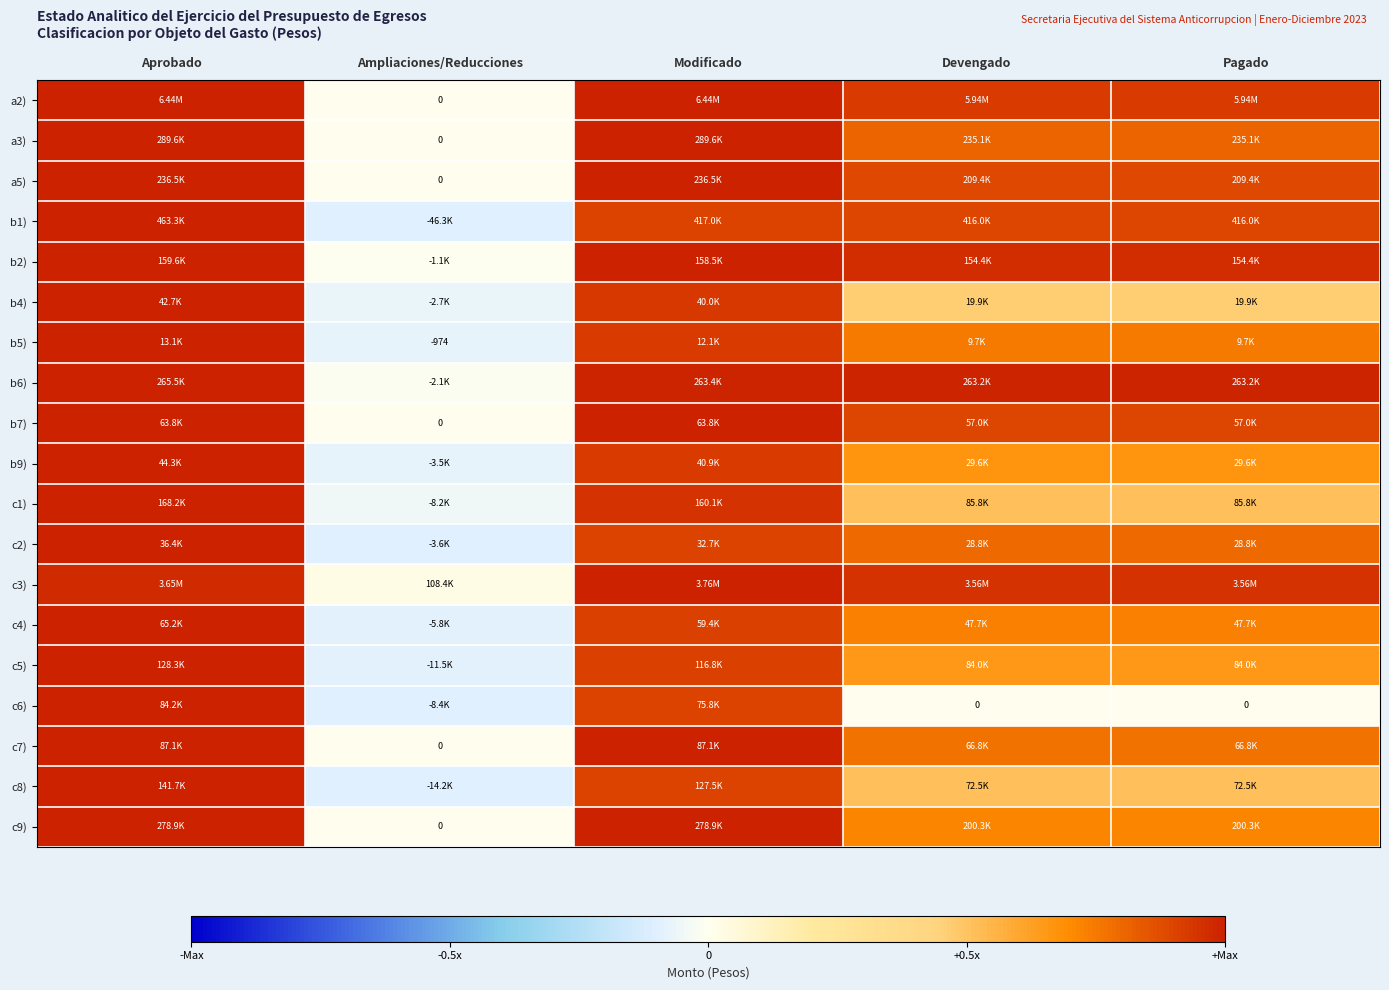

The value of c5) at Modificado is 1.4. True or false?

False